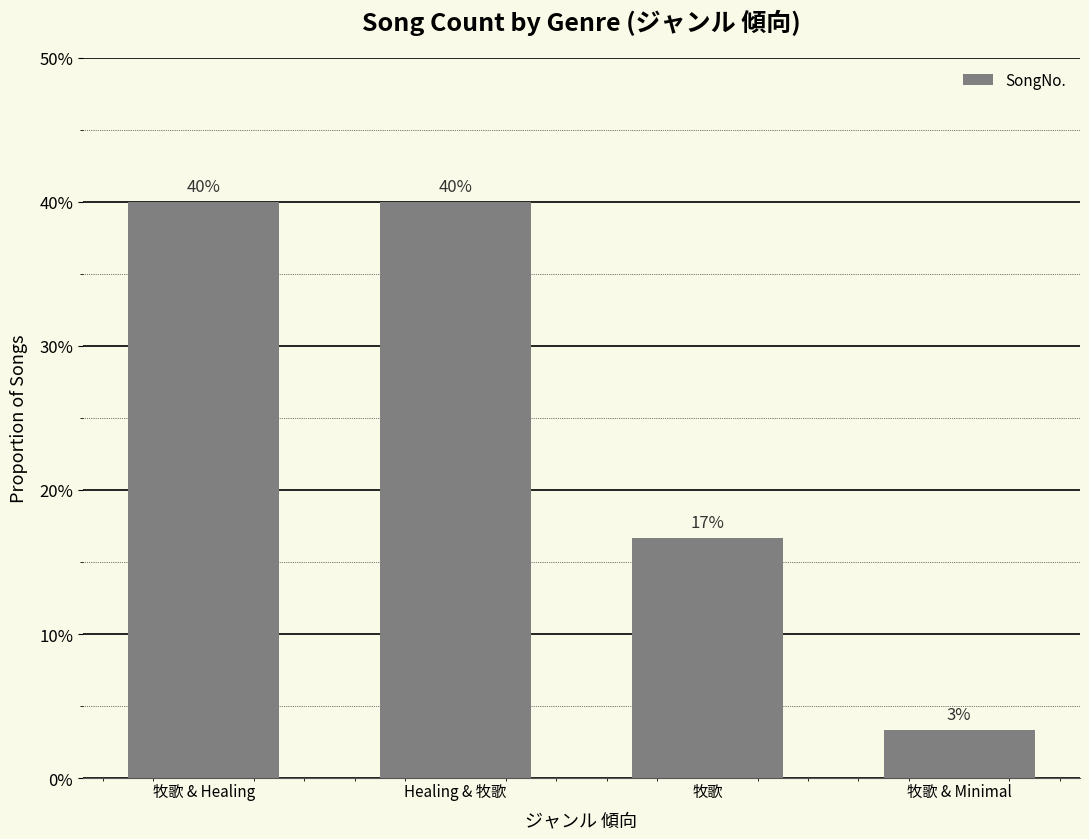

The chart shows a value of 40.0 at Healing & 牧歌. True or false?

True